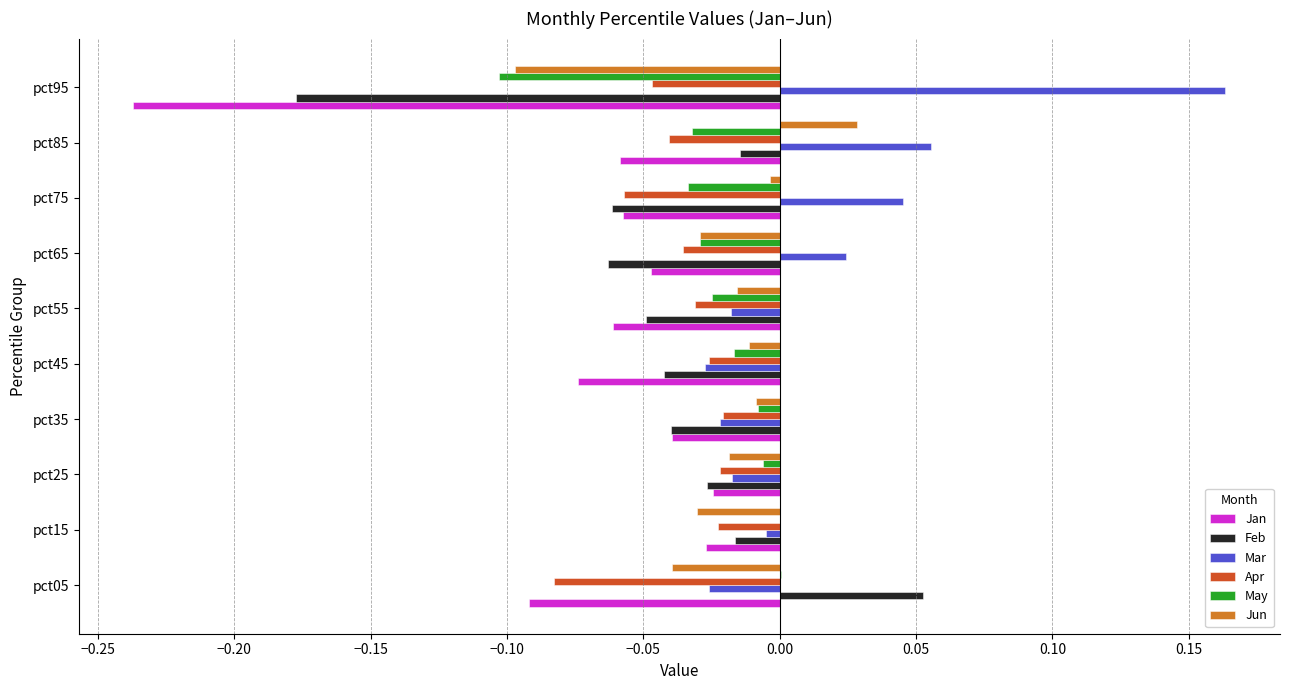

True or false: Mar has a value of -0.0 at pct25.

True